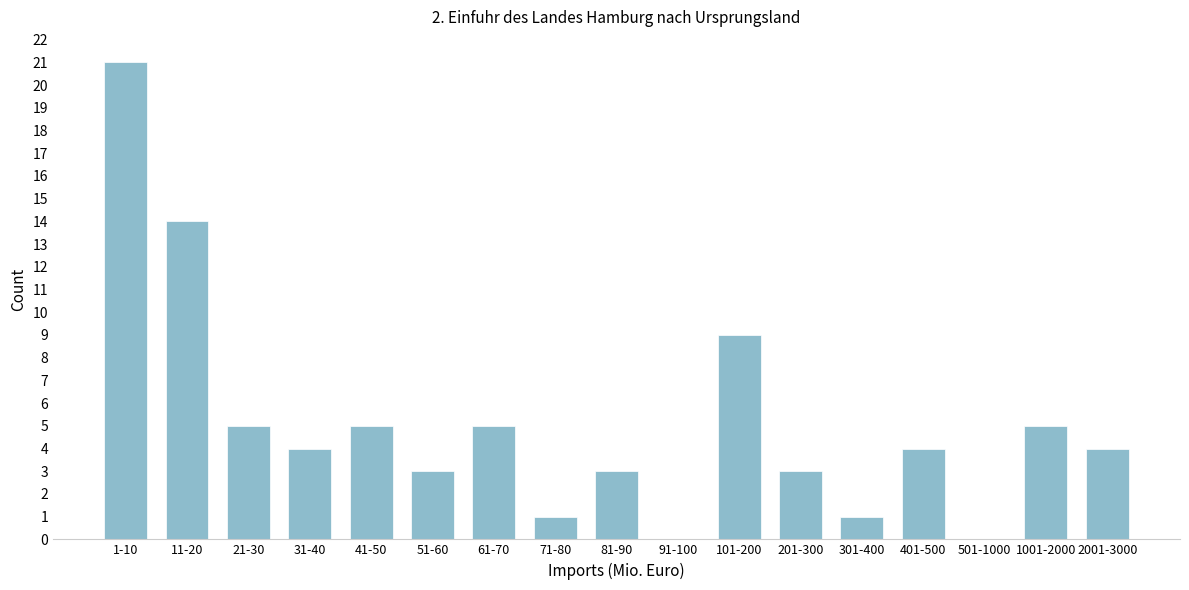

Reading left to right, extract all data points from this chart.

1-10=21	11-20=14	21-30=5	31-40=4	41-50=5	51-60=3	61-70=5	71-80=1	81-90=3	91-100=0	101-200=9	201-300=3	301-400=1	401-500=4	501-1000=0	1001-2000=5	2001-3000=4